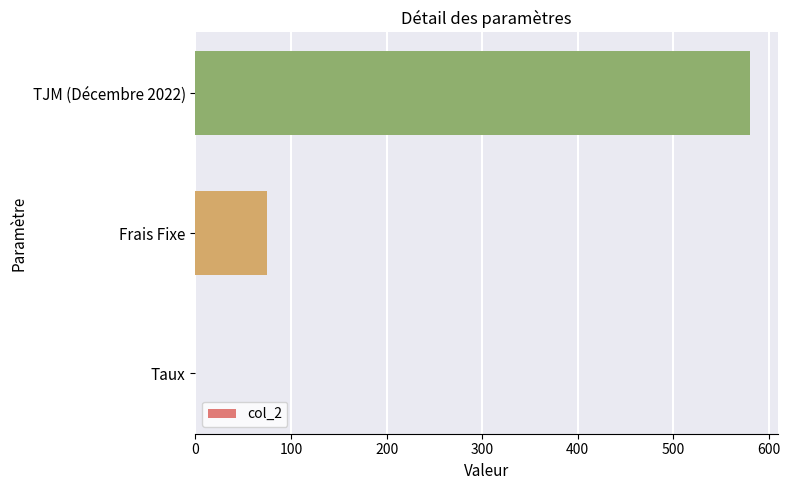

The value at TJM (Décembre 2022) is 295.5. True or false?

False